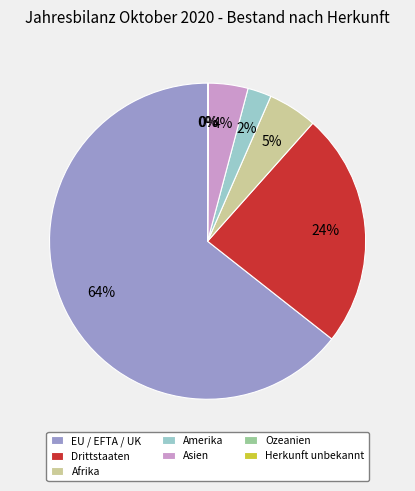

True or false: Amerika accounts for 2% of the total.

True